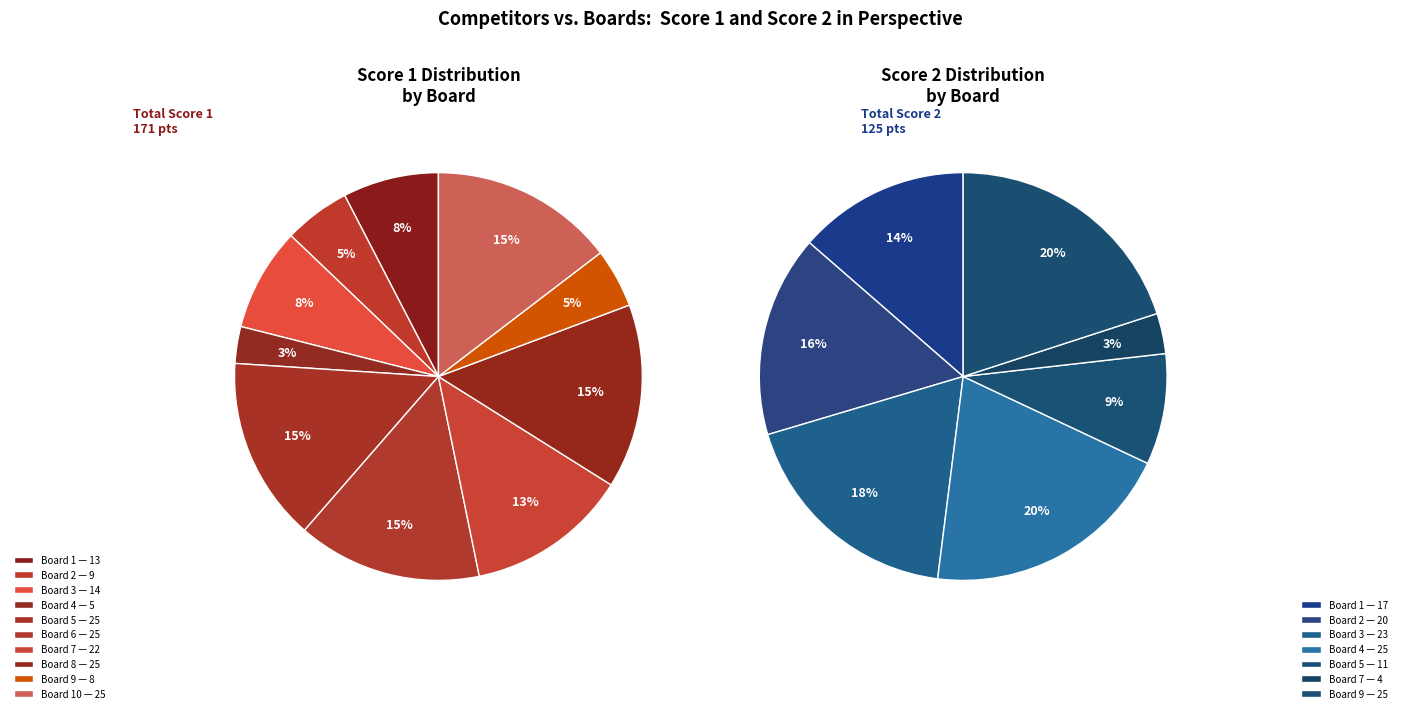

To the nearest percent, what is the difference between the largest and smallest slice percentages?

12%